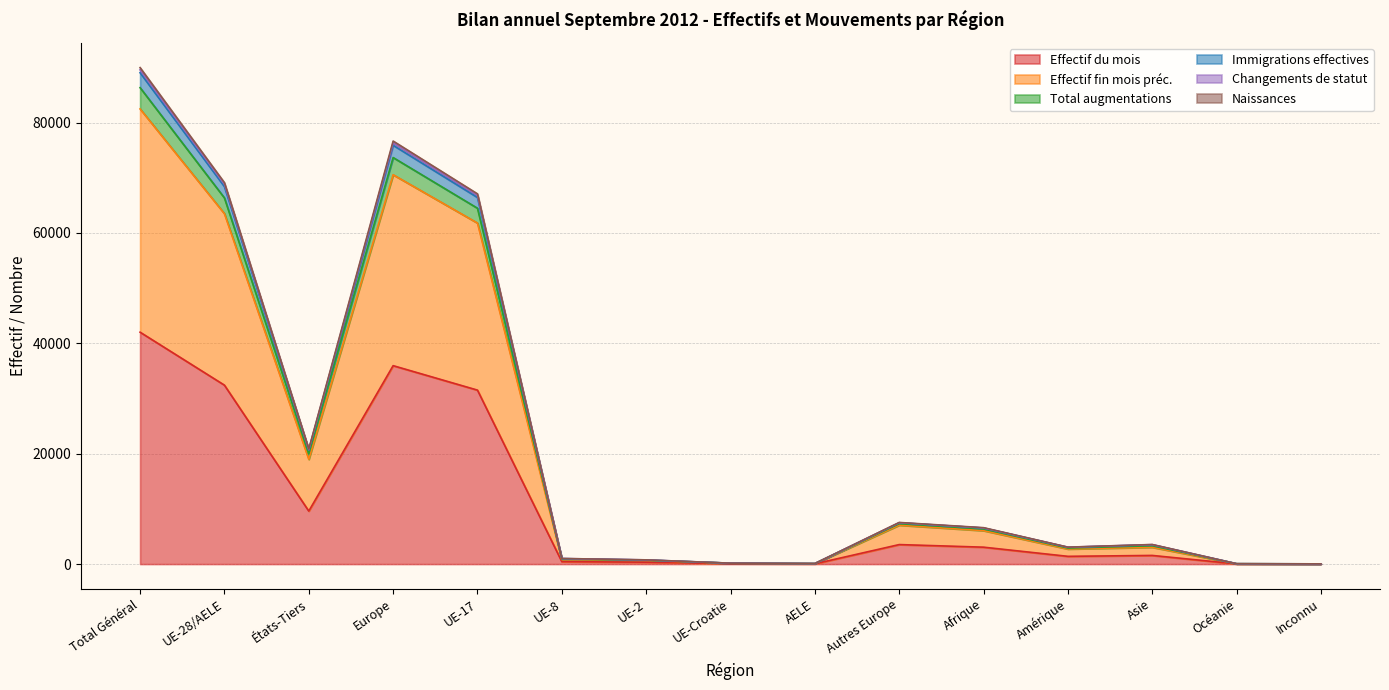

At how many categories does at least one series exceed 82629?

1